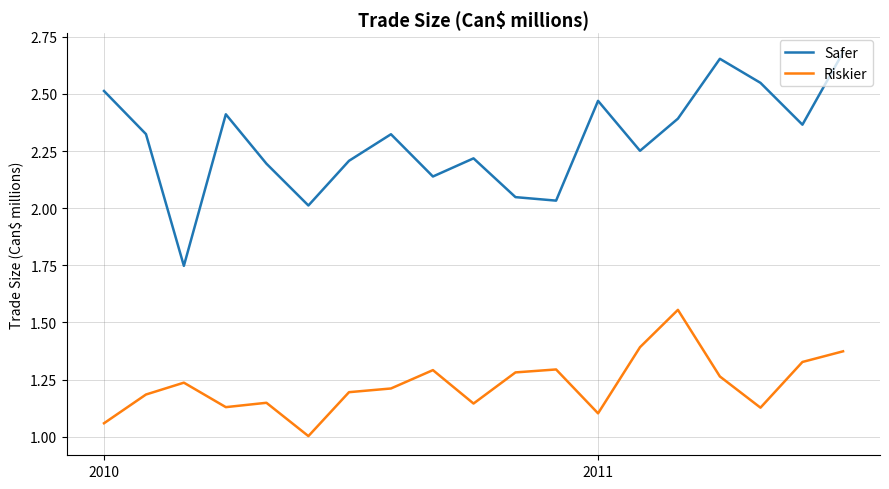

Rank the series by their average value, from lowest to highest.

Riskier, Safer